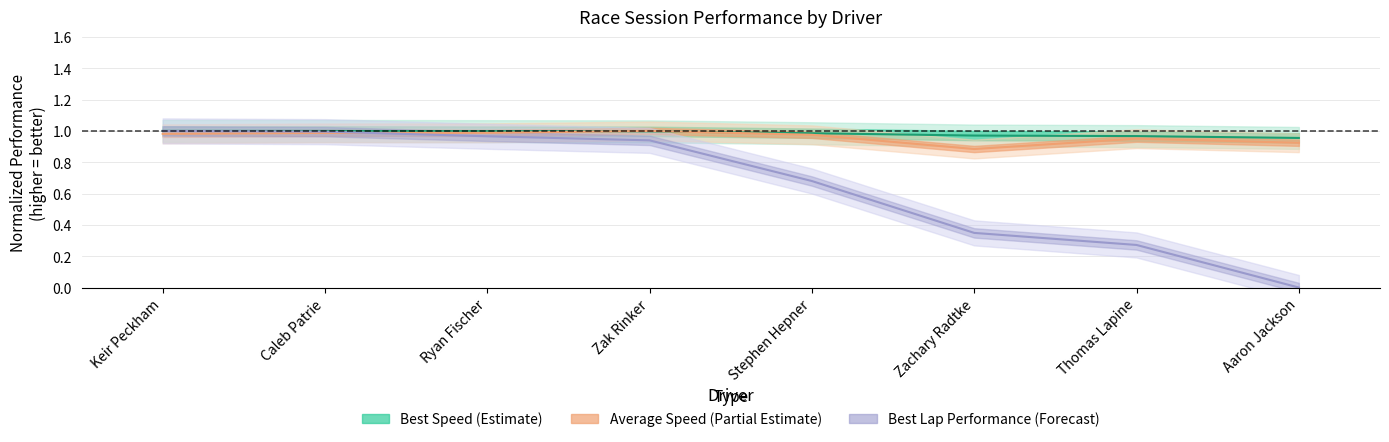

What value does the Best Lap time series have at Ryan Fischer?

1.0